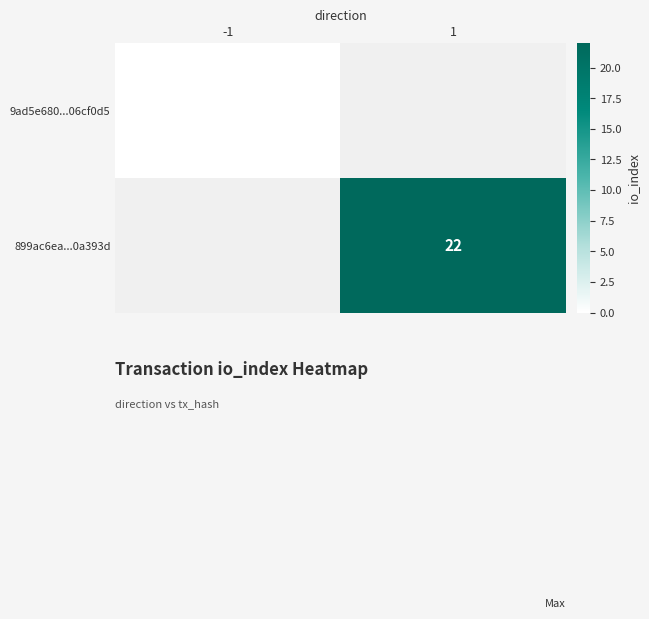

The value of 899ac6ea...0a393d at 1 is 9. True or false?

False